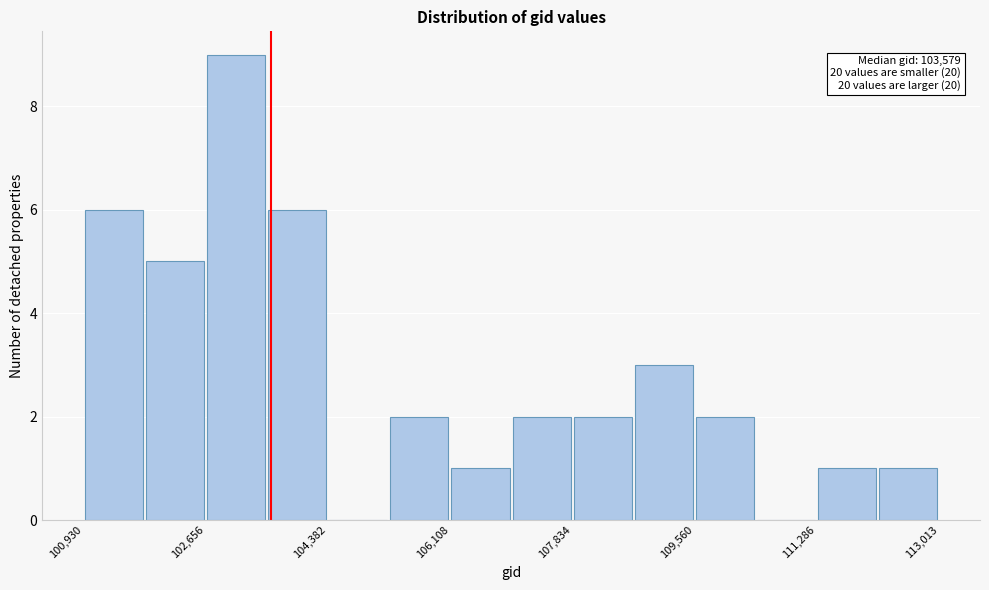

Which range on the x-axis has the tallest bar?

102600 to 103600